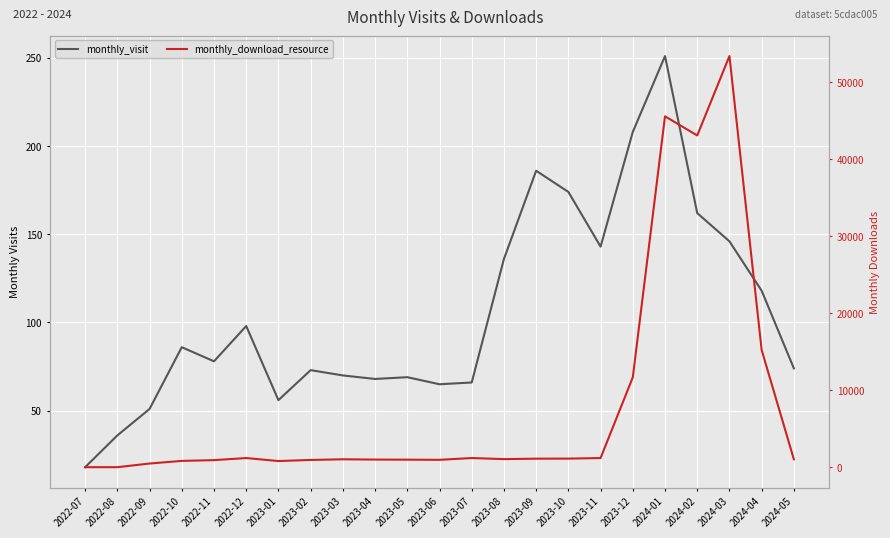

How many data points in monthly_visit are less than 78?

11